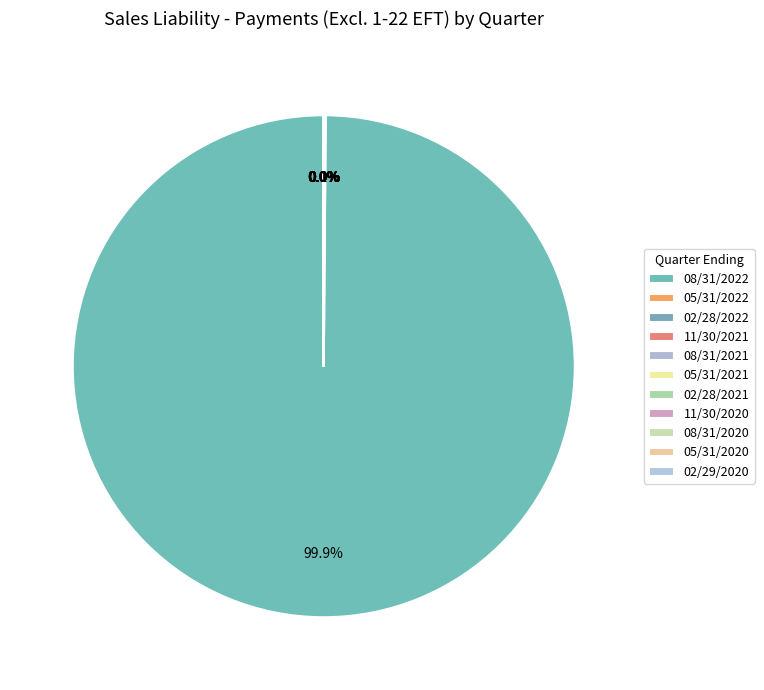

To the nearest percent, what is the difference between the largest and smallest slice percentages?

100%